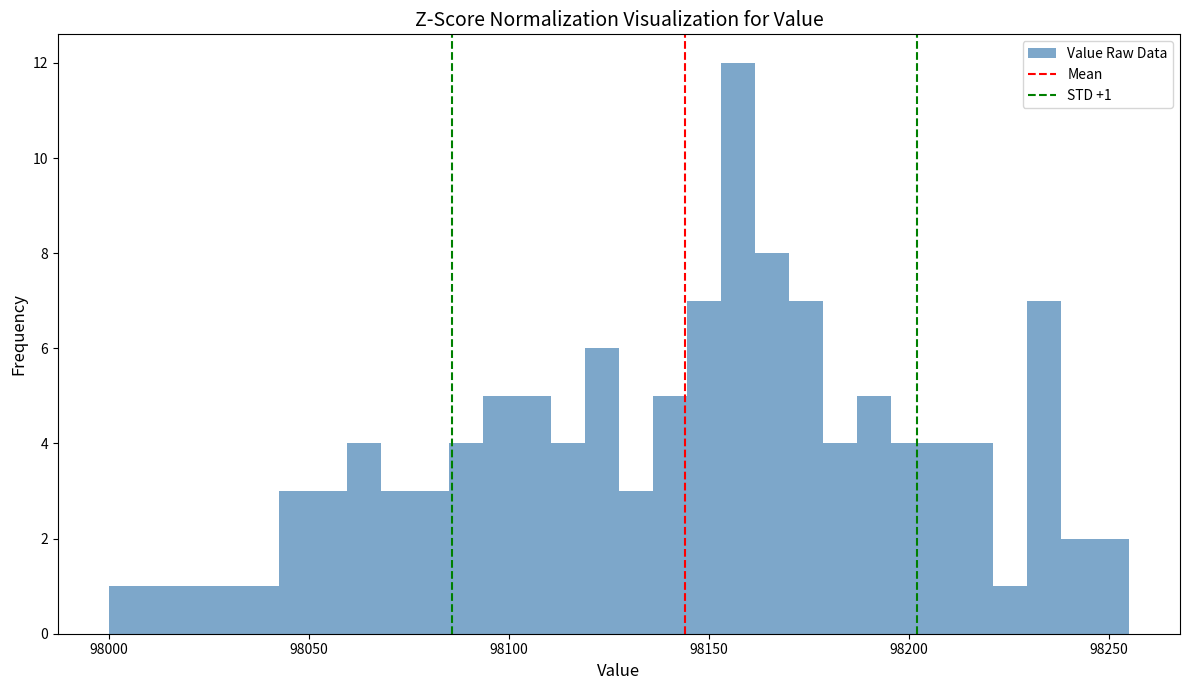

Around what value on the x-axis is the tallest bar? Give the approximate position of its centre, as read against the axis.

98155